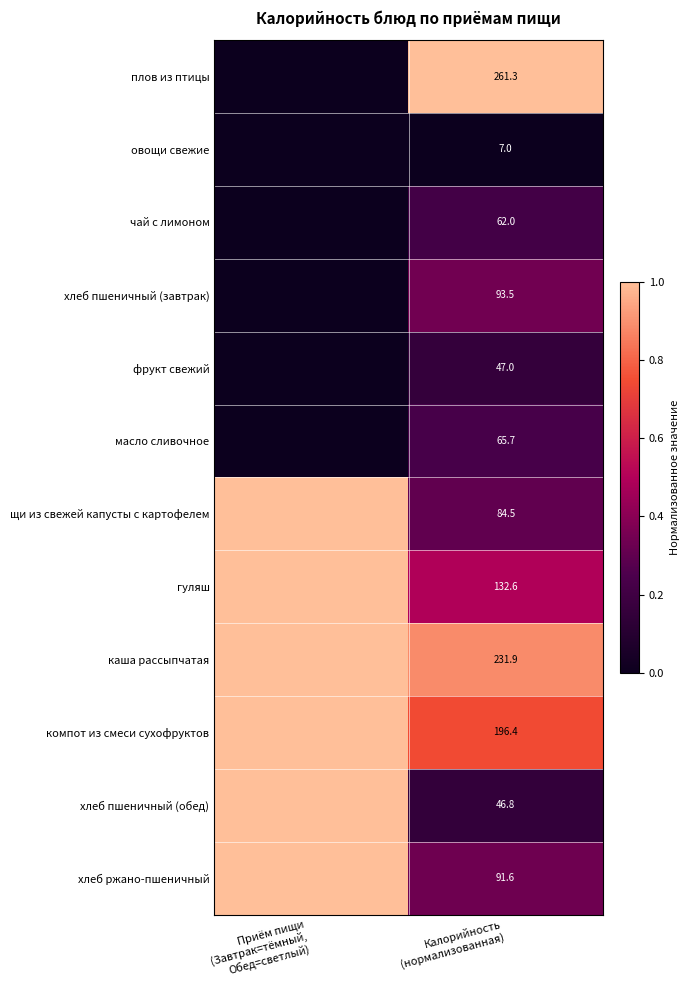

At which label does масло сливочное reach its minimum?

Приём пищи (Завтрак=тёмный, Обед=светлый)